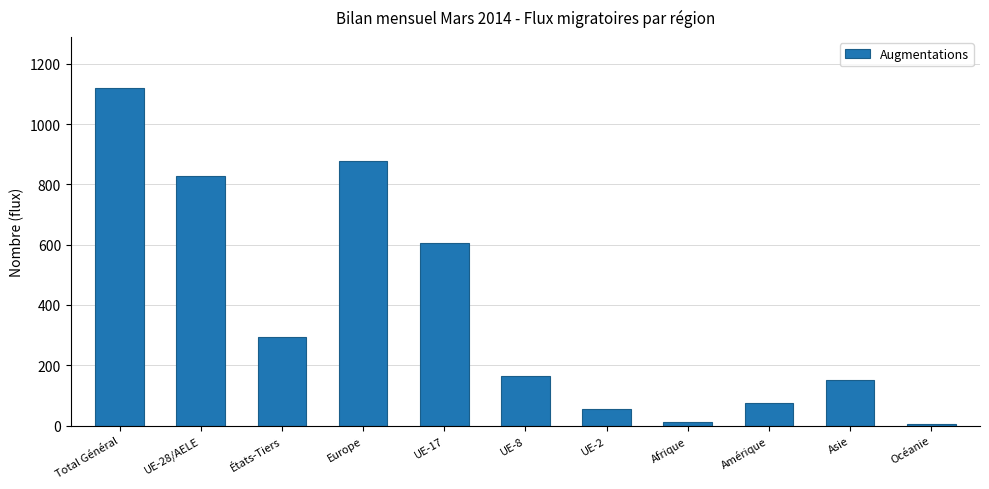

Reading right to left, list all the values displayed in this chart.

Océanie=4	Asie=152	Amérique=76	Afrique=11	UE-2=55	UE-8=164	UE-17=605	Europe=878	États-Tiers=293	UE-28/AELE=828	Total Général=1121